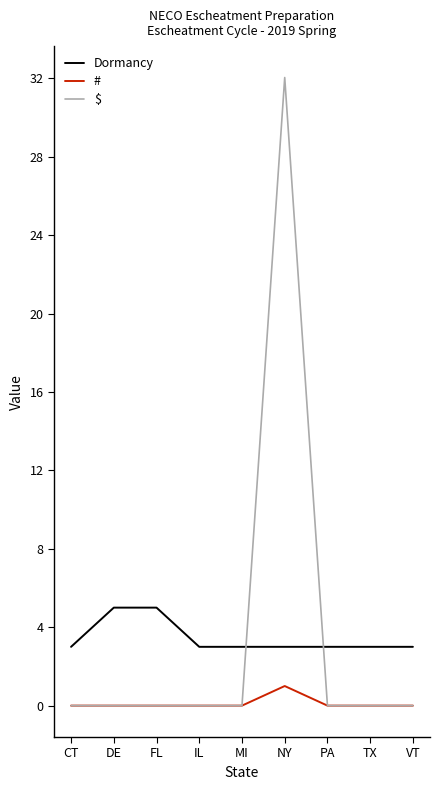

What value does the Dormancy series have at VT?

3.0